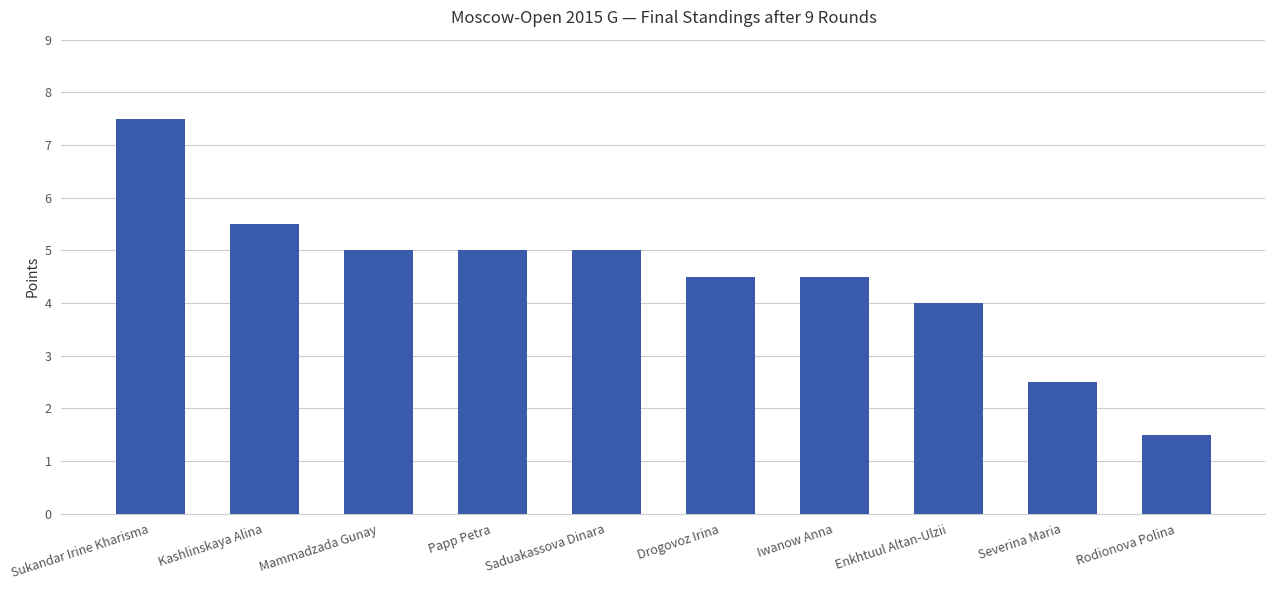

What is the value of the 6th bar from the left?

4.5